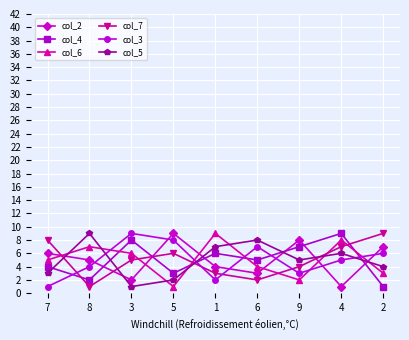

True or false: col_4 and col_5 intersect in this chart.

True